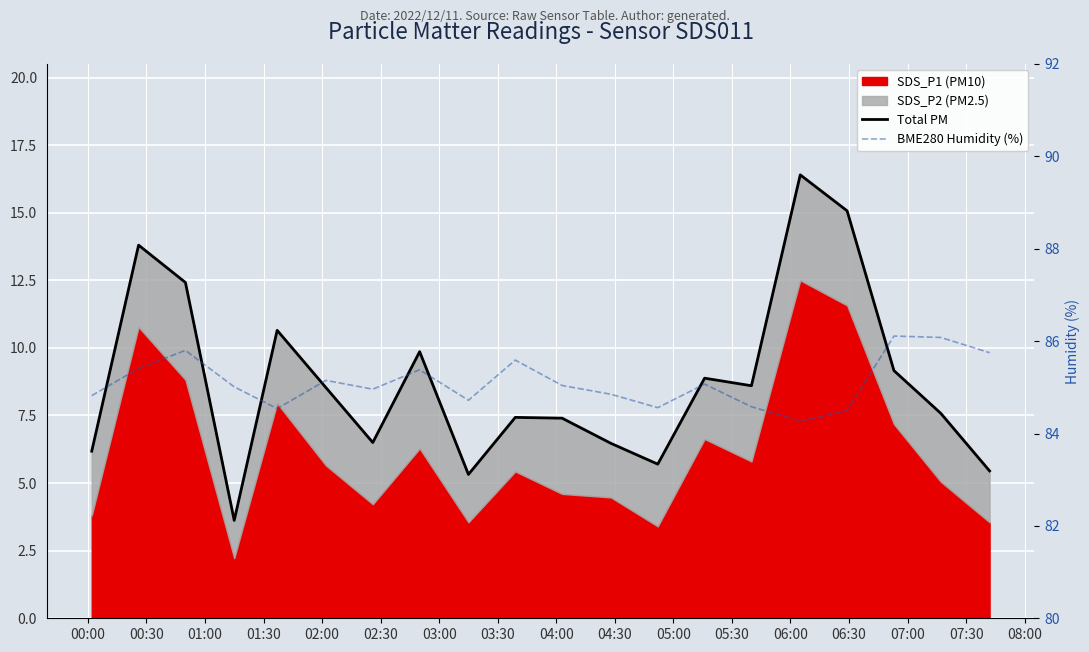

What is the minimum value shown in the chart?

3.6